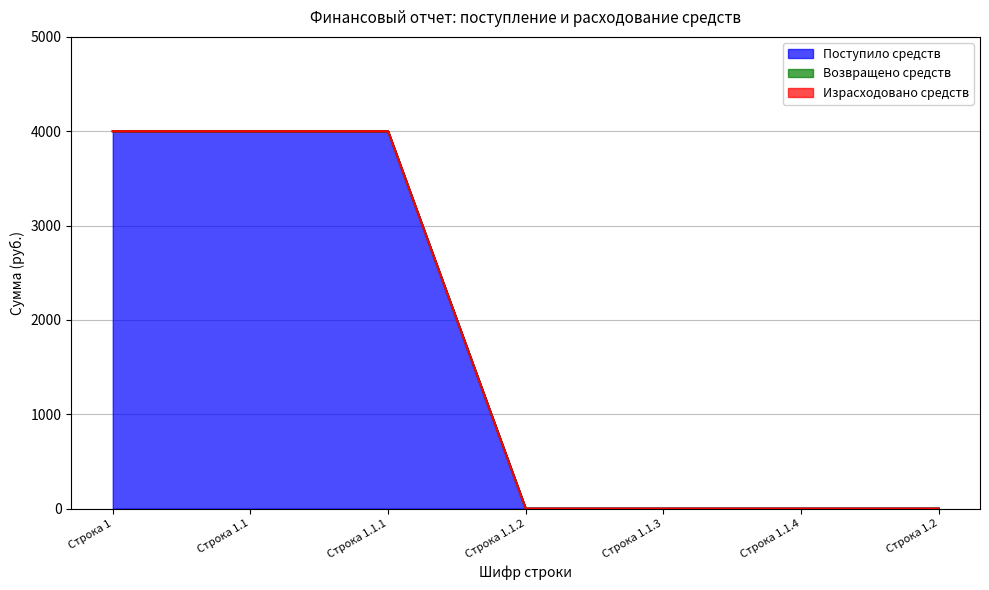

True or false: Возвращено средств and Поступило средств cross at least once.

False